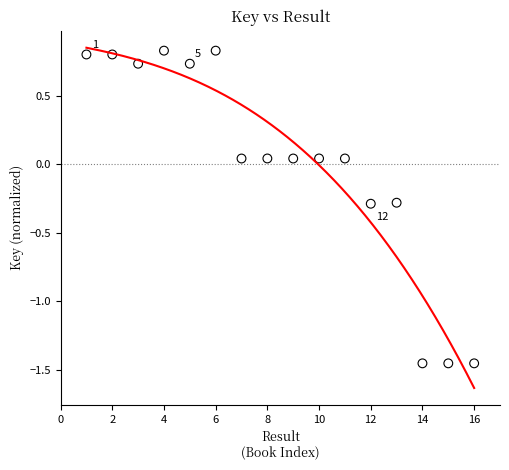

What is the range of Y values (max minus min)?

2.3